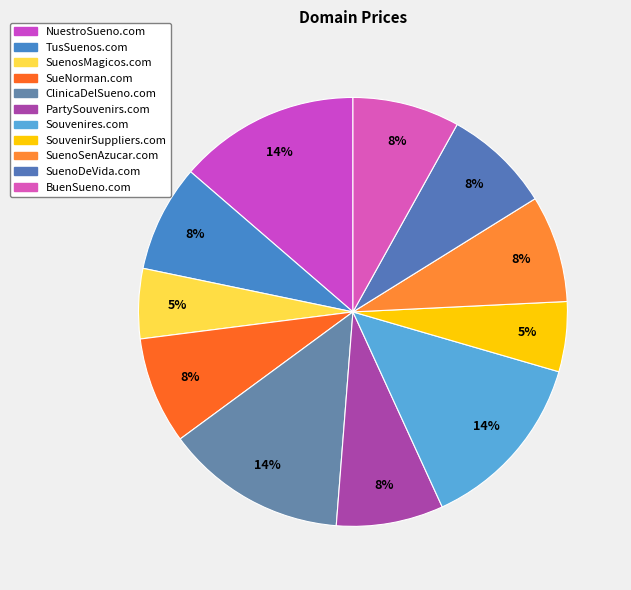

To the nearest percent, what is the average slice percentage?

9%